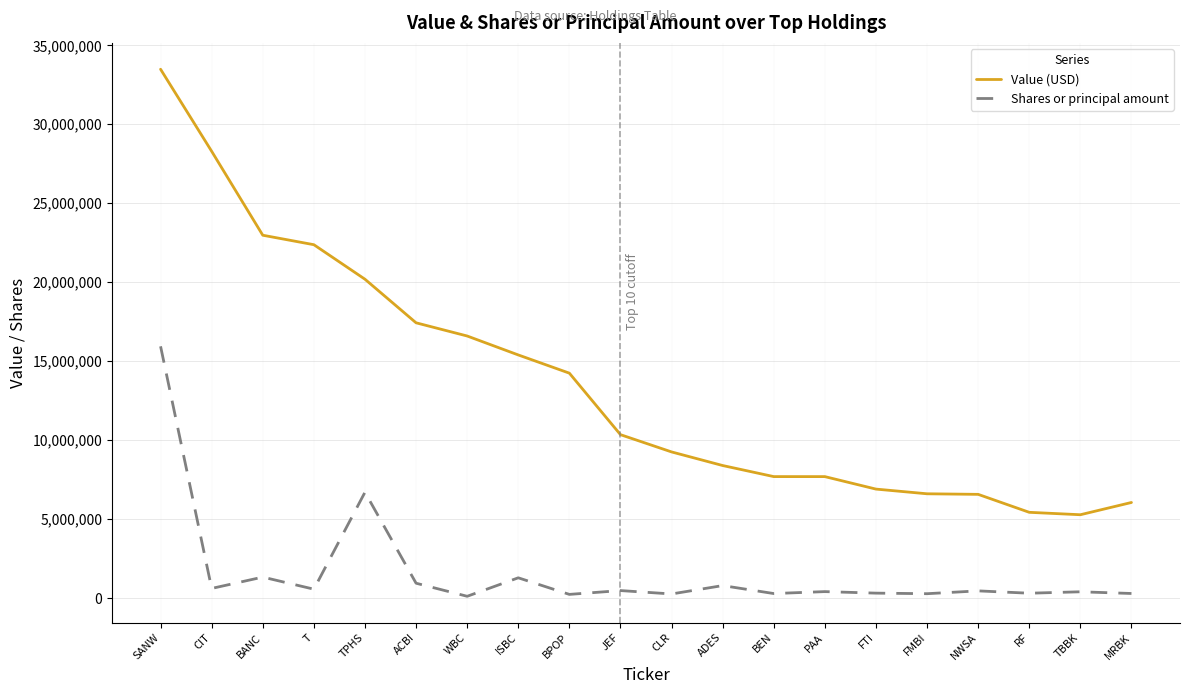

Which series has the largest total across all categories?

Value (USD)